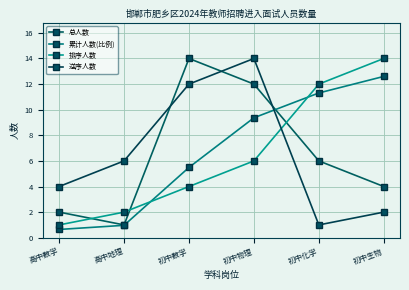

Reading left to right, extract all data points from this chart.

总人数: 2.0	1.0	14.0	12.0	6.0	4.0
累计人数(比例): 0.6	1.0	5.5	9.4	11.3	12.6
排序人数: 1.0	2.0	4.0	6.0	12.0	14.0
逆序人数: 4.0	6.0	12.0	14.0	1.0	2.0